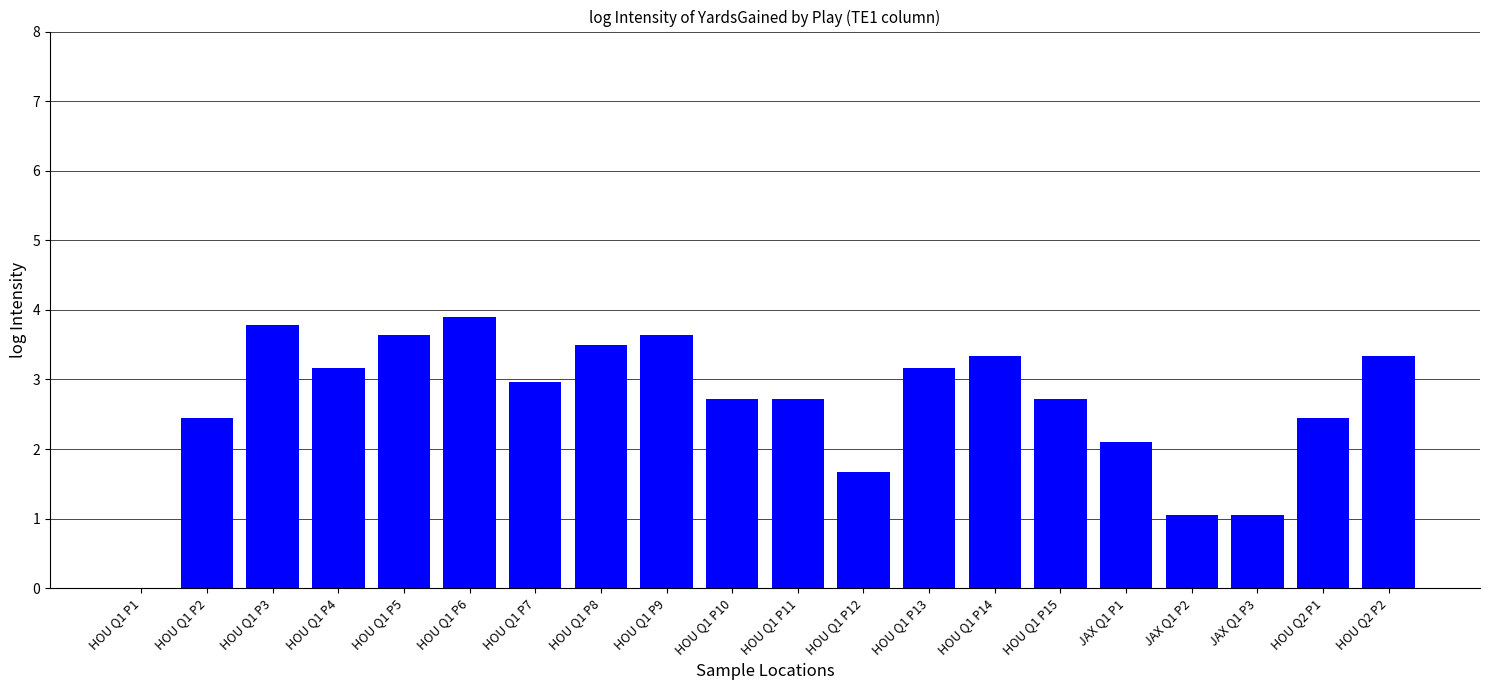

What is the average value?

2.7